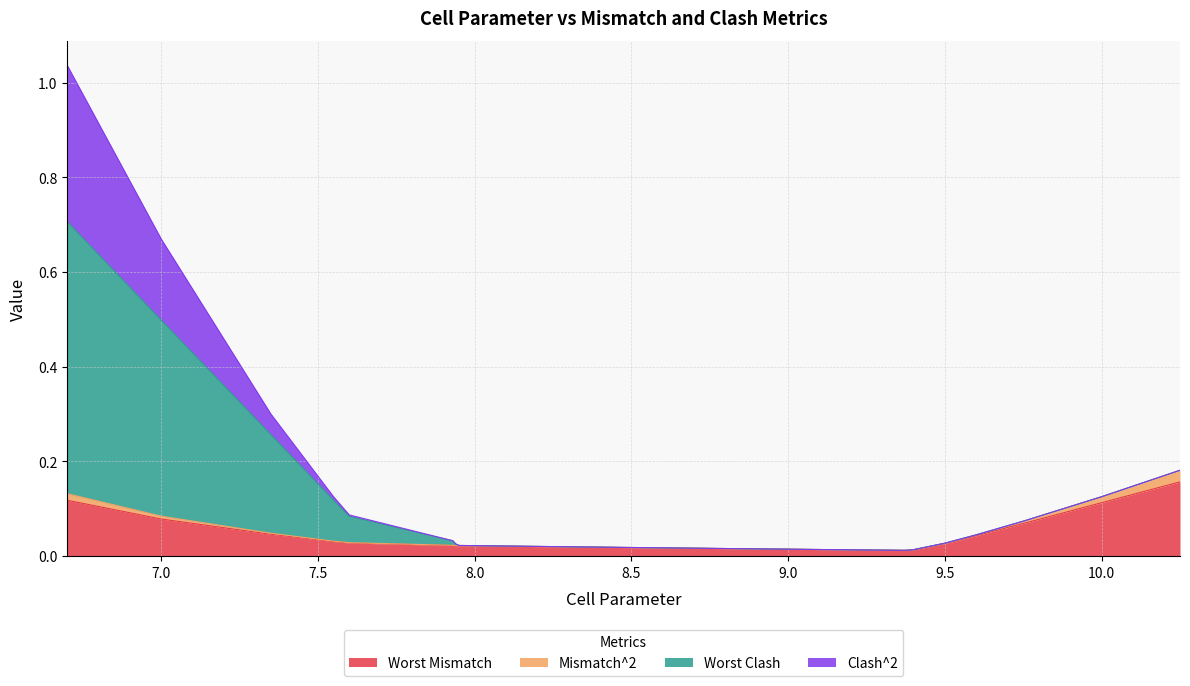

What are all the series names shown in the legend?

Worst Mismatch, Mismatch^2, Worst Clash, Clash^2